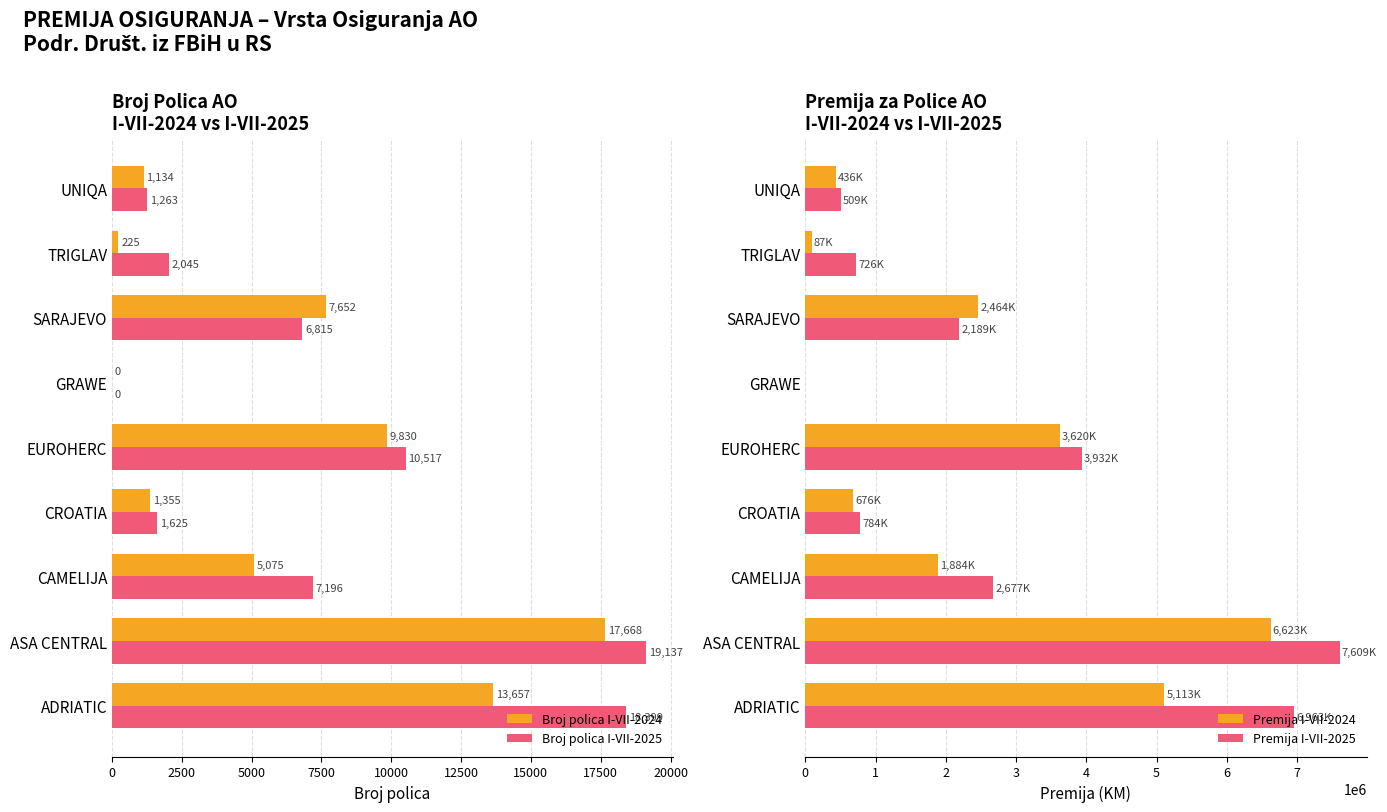

What is the difference between the second highest and minimum values in the Broj polica I-VII-2025 series?

18399